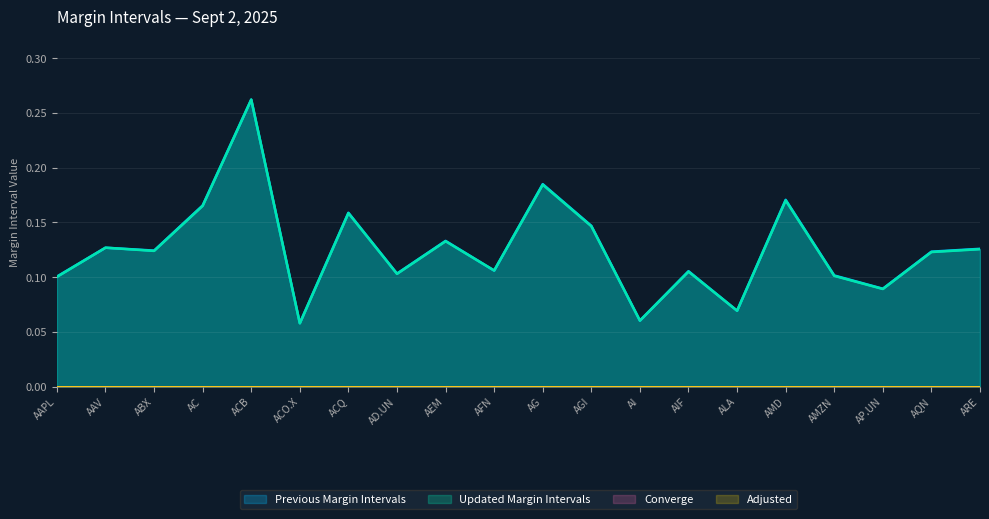

At which category does the chart reach its peak across all series?

ACB